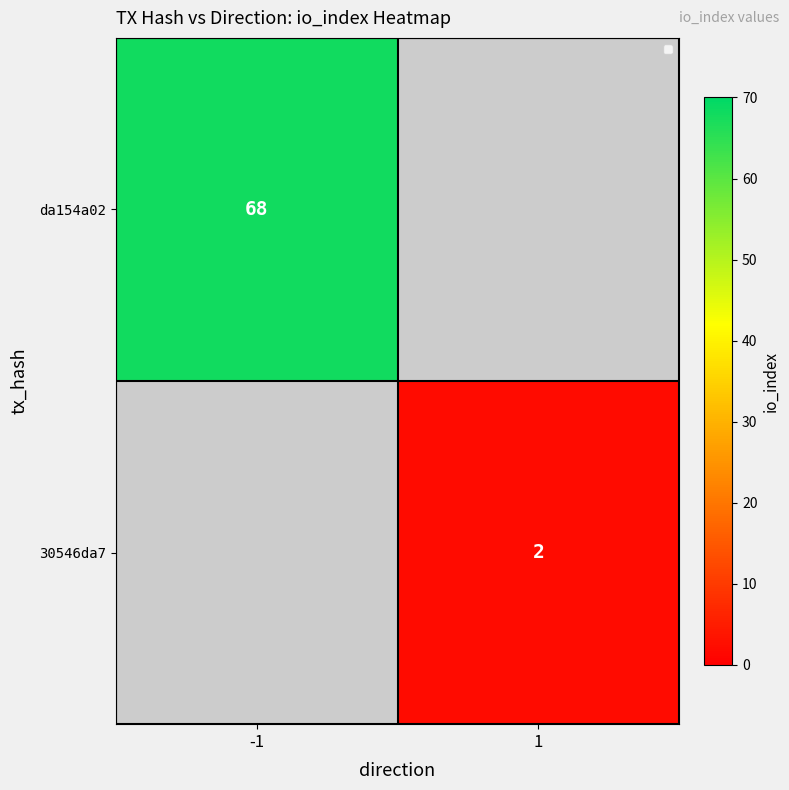

The value of 30546da7 at 1 is 2. True or false?

True